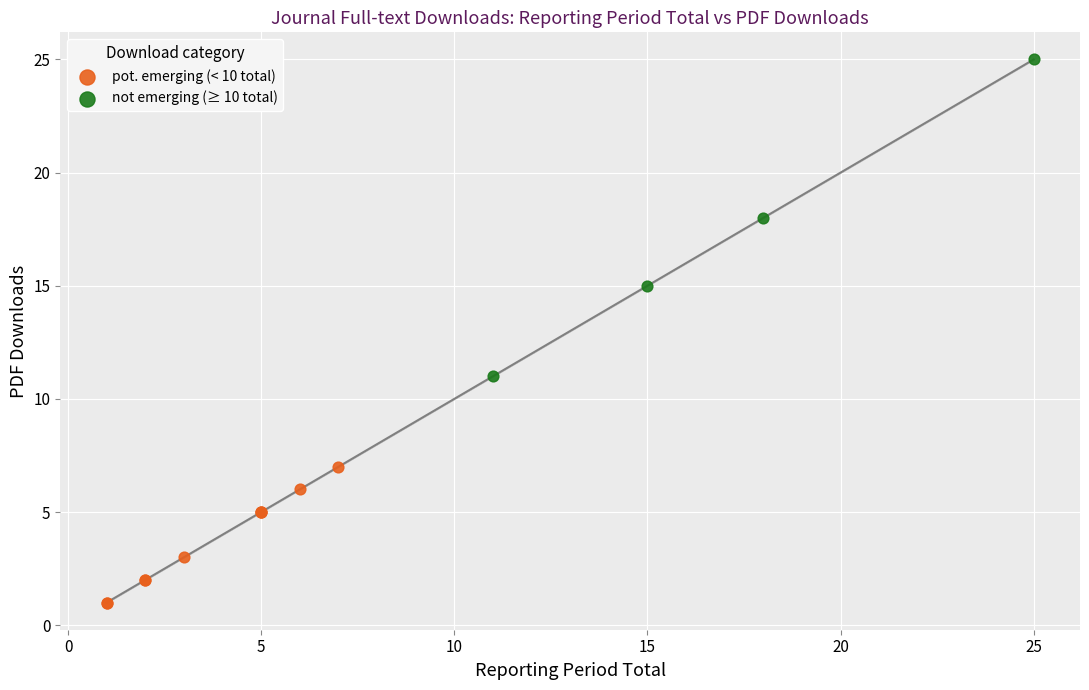

Which series has the widest spread of Y values?

not emerging (≥ 10 total)